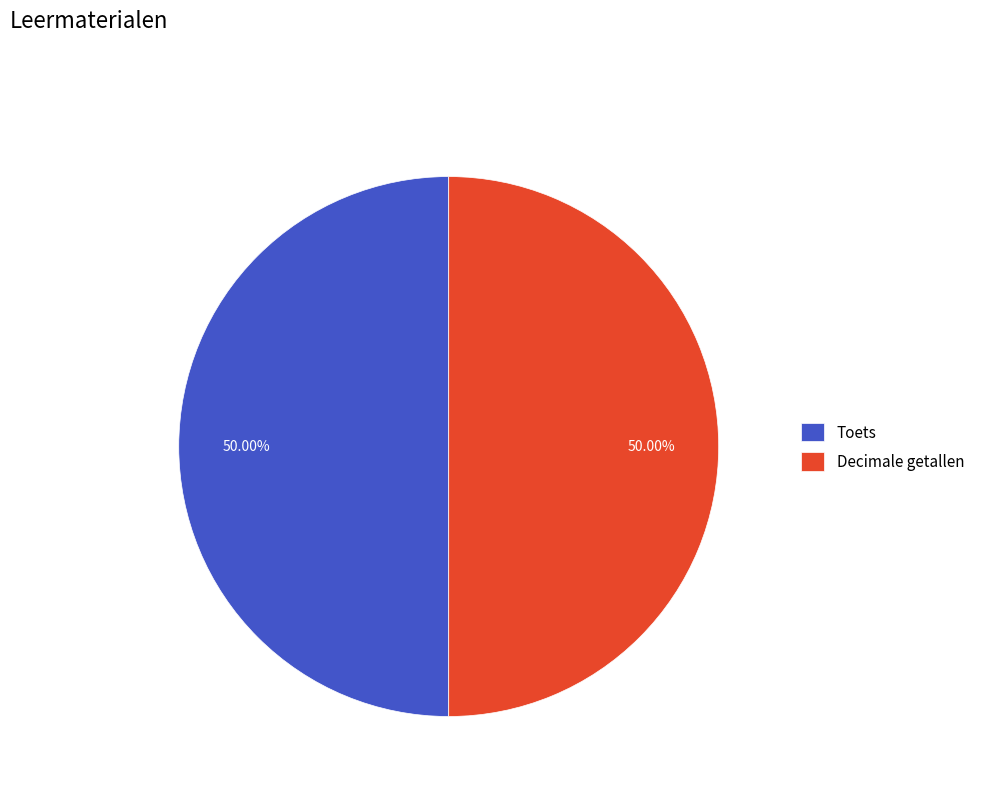

Is the sum of Decimale getallen and Toets greater than half?

Yes